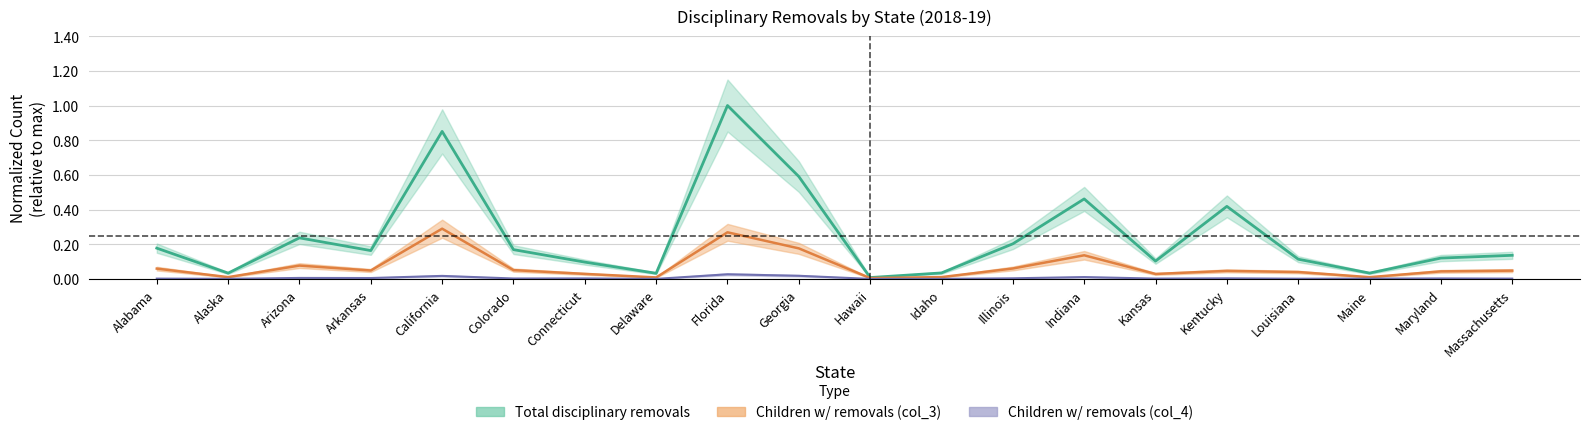

What is the sum of the Total disciplinary removals values at Kentucky and Florida?

1.4